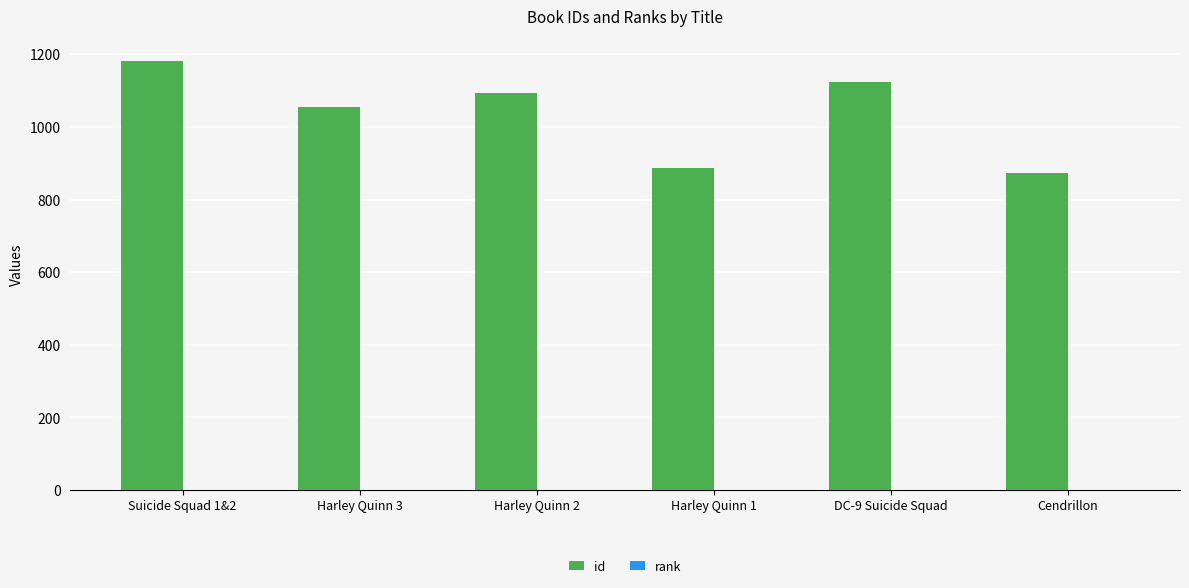

Between Harley Quinn 1 and DC-9 Suicide Squad, which series saw the biggest shift?

id